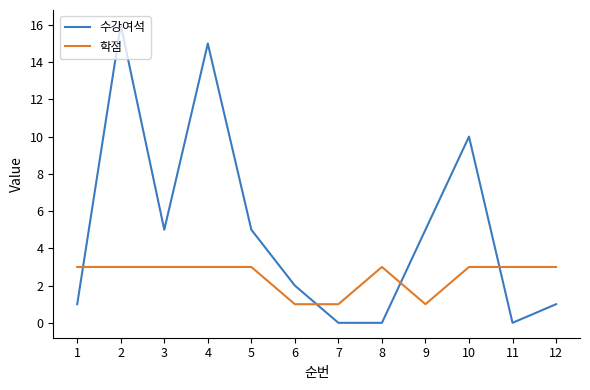

At which category is the sum across all series the highest?

2